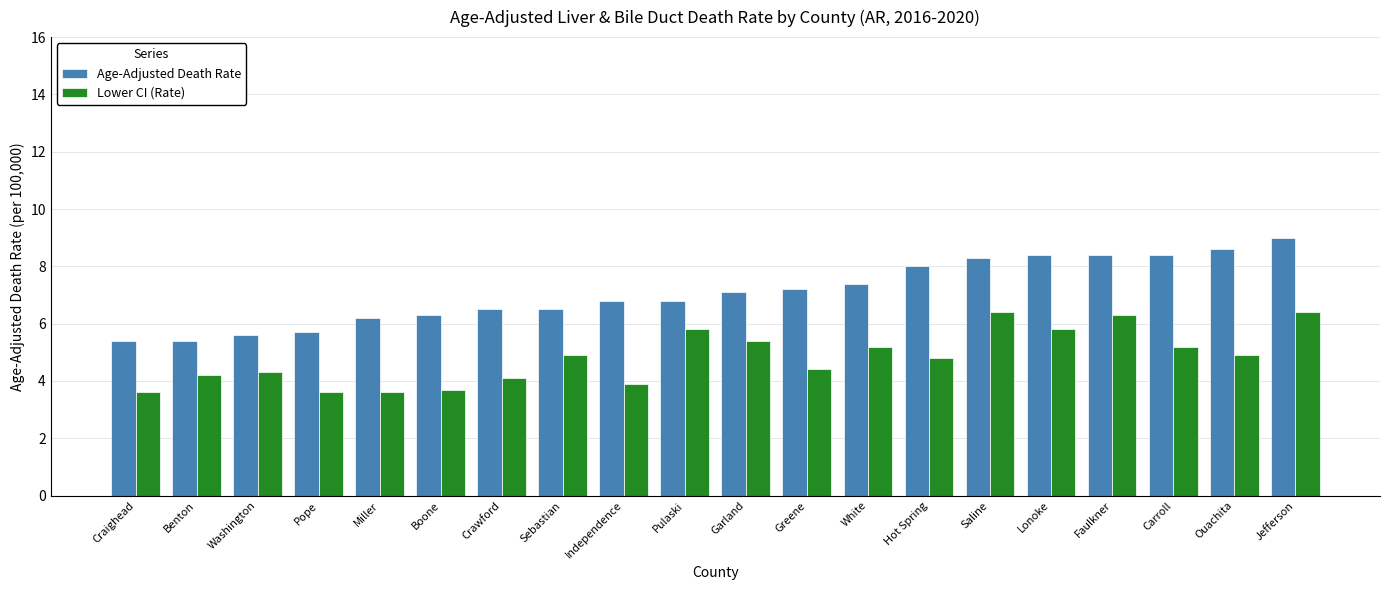

Reading left to right, what are all the values shown in this chart?

Age-Adjusted Death Rate: Craighead=5.4	Benton=5.4	Washington=5.6	Pope=5.7	Miller=6.2	Boone=6.3	Crawford=6.5	Sebastian=6.5	Independence=6.8	Pulaski=6.8	Garland=7.1	Greene=7.2	White=7.4	Hot Spring=8.0	Saline=8.3	Lonoke=8.4	Faulkner=8.4	Carroll=8.4	Ouachita=8.6	Jefferson=9.0
Lower CI (Rate): Craighead=3.6	Benton=4.2	Washington=4.3	Pope=3.6	Miller=3.6	Boone=3.7	Crawford=4.1	Sebastian=4.9	Independence=3.9	Pulaski=5.8	Garland=5.4	Greene=4.4	White=5.2	Hot Spring=4.8	Saline=6.4	Lonoke=5.8	Faulkner=6.3	Carroll=5.2	Ouachita=4.9	Jefferson=6.4